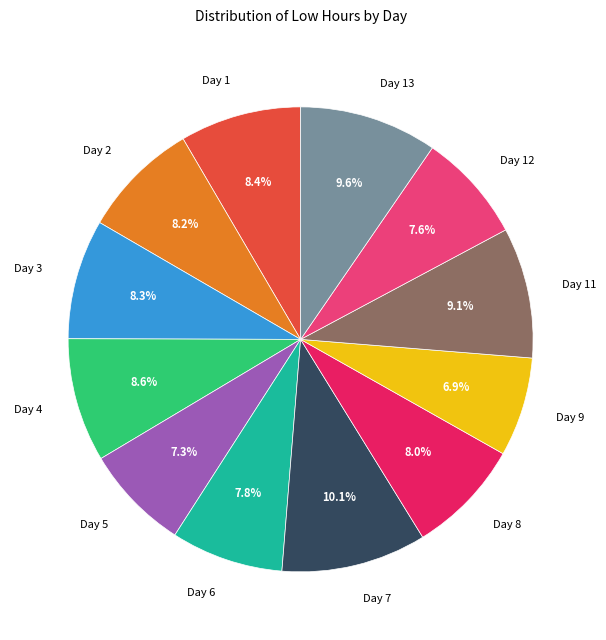

To the nearest percent, what is the difference between the largest and smallest slice percentages?

3%